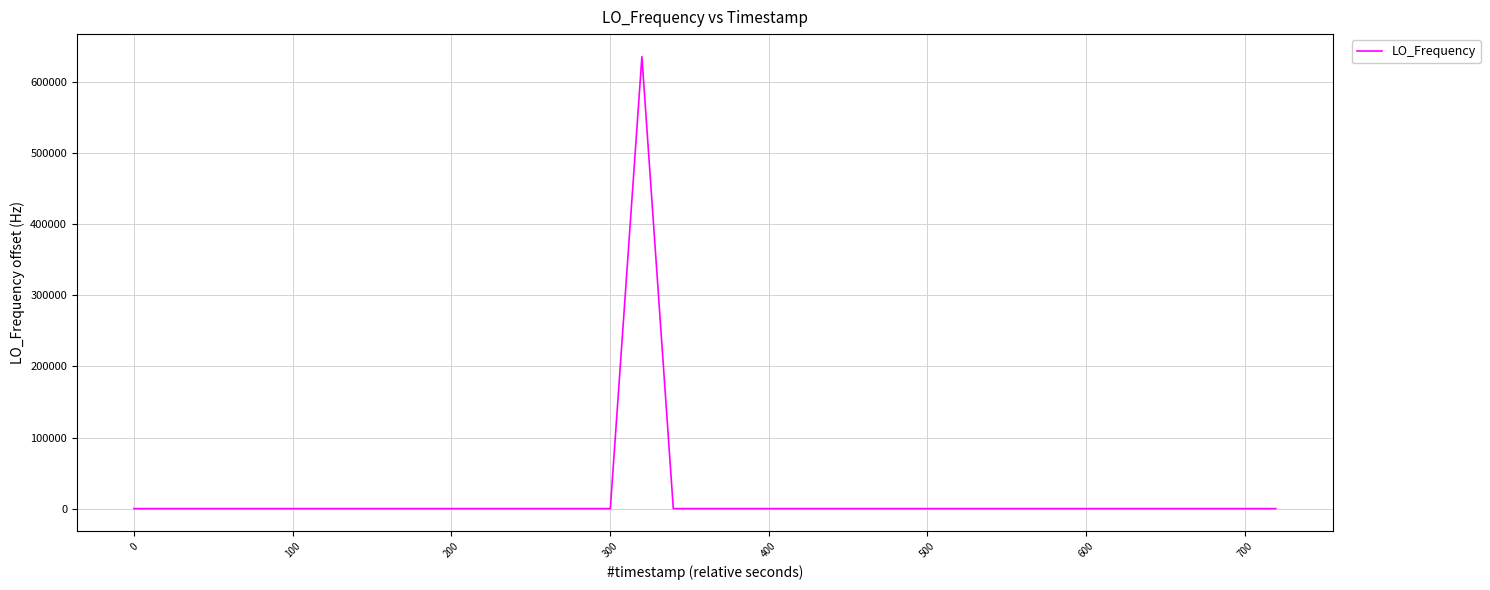

What is the difference between the maximum and minimum values?

635712.2